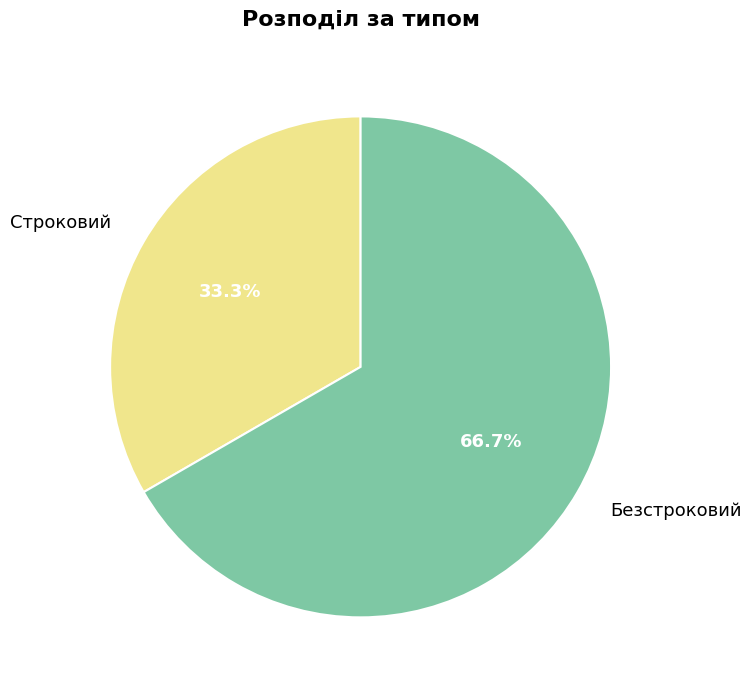

Rank the categories by value from highest to lowest.

Безстроковий, Строковий